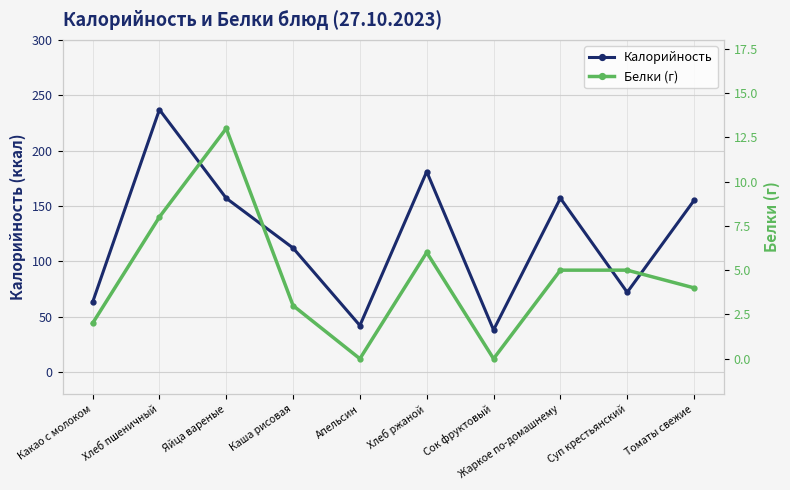

What is the difference between the Калорийность values at Хлеб ржаной and Томаты свежие?

26